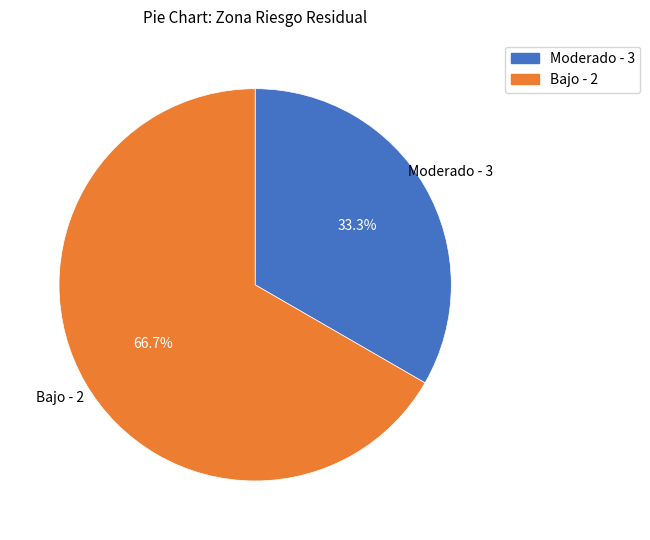

Which has a higher value, Moderado - 3 or Bajo - 2?

Bajo - 2